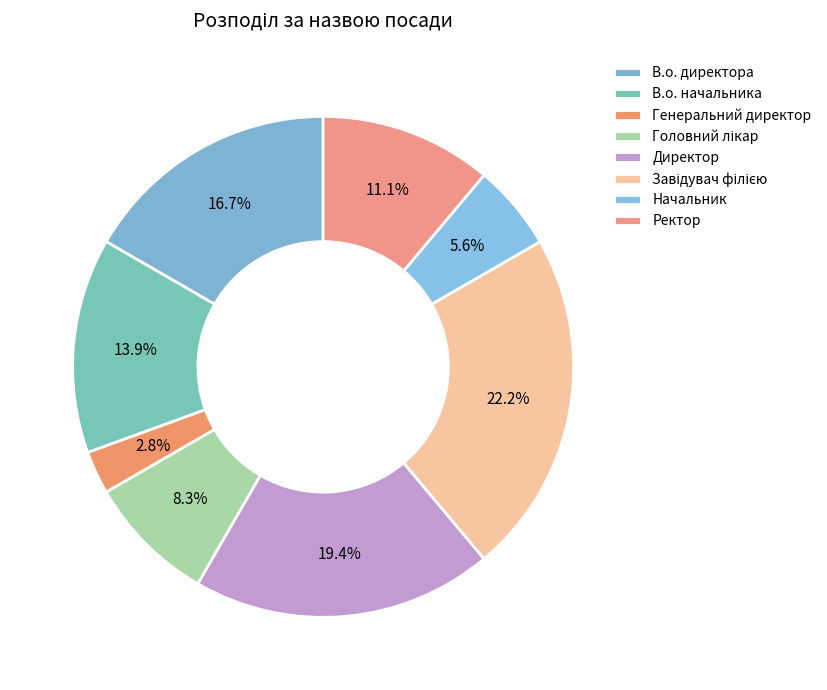

Combined, do Ректор and В.о. директора account for over 50%?

No